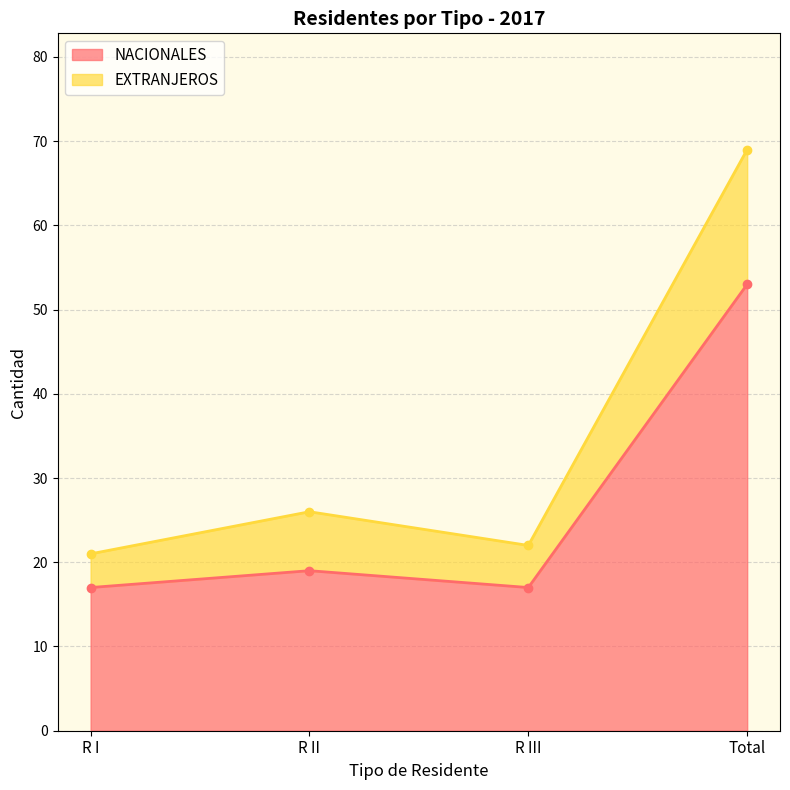

At which label does NACIONALES first exceed 19?

Total